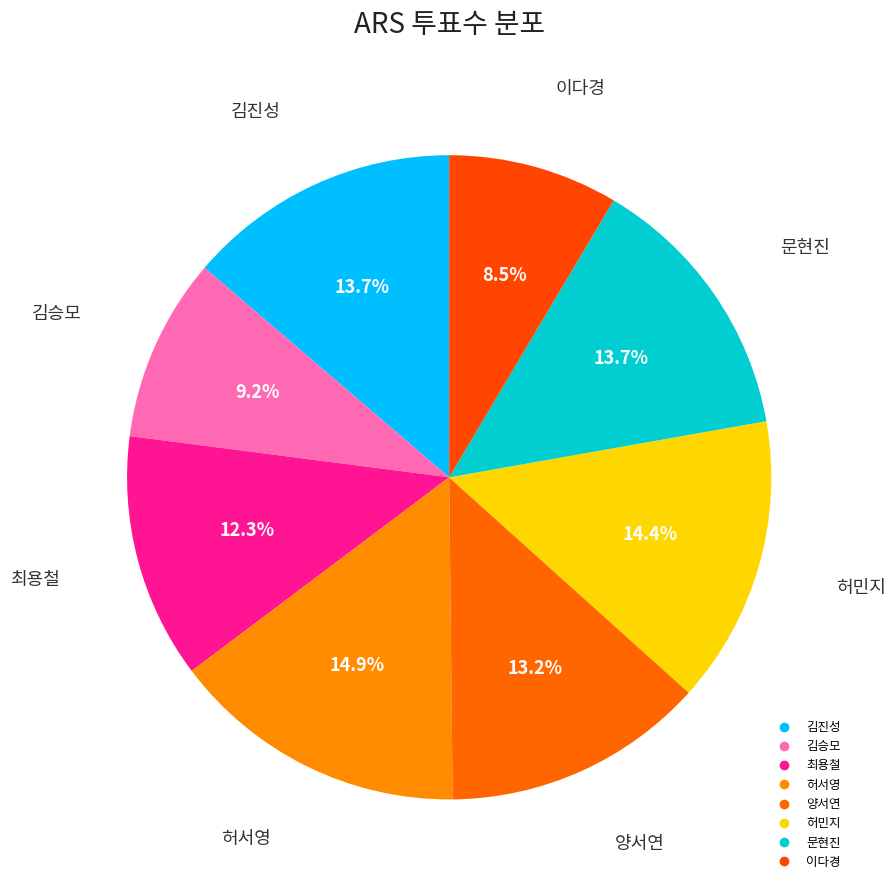

To the nearest percent, what portion does 최용철 represent?

12%